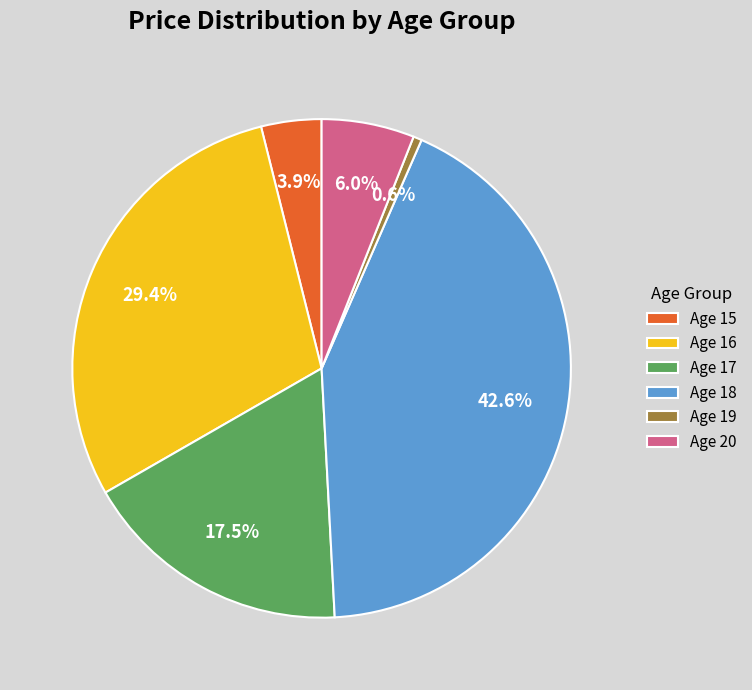

Rank the categories by value from highest to lowest.

Age 18, Age 16, Age 17, Age 20, Age 15, Age 19